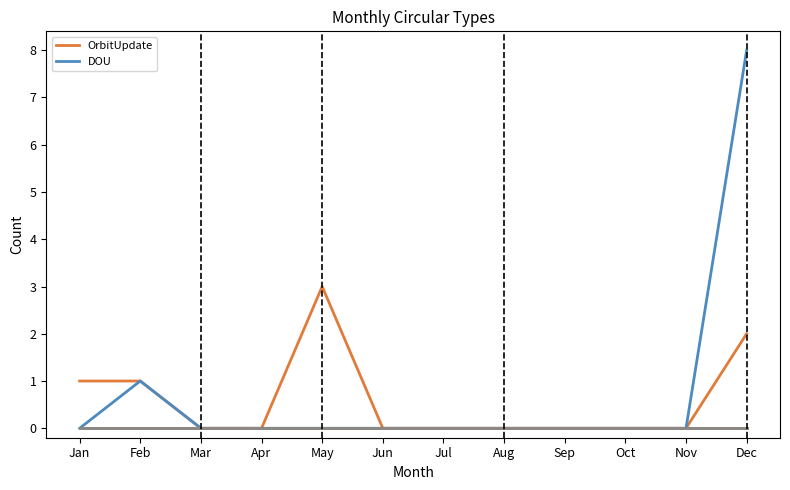

Reading right to left, what are all the values shown in this chart?

OrbitUpdate: 2	0	0	0	0	0	0	3	0	0	1	1
DOU: 8	0	0	0	0	0	0	0	0	0	1	0
Discovery: 0	0	0	0	0	0	0	0	0	0	0	0
ListUpdate: 0	0	0	0	0	0	0	0	0	0	0	0
Retraction: 0	0	0	0	0	0	0	0	0	0	0	0
Other: 0	0	0	0	0	0	0	0	0	0	0	0